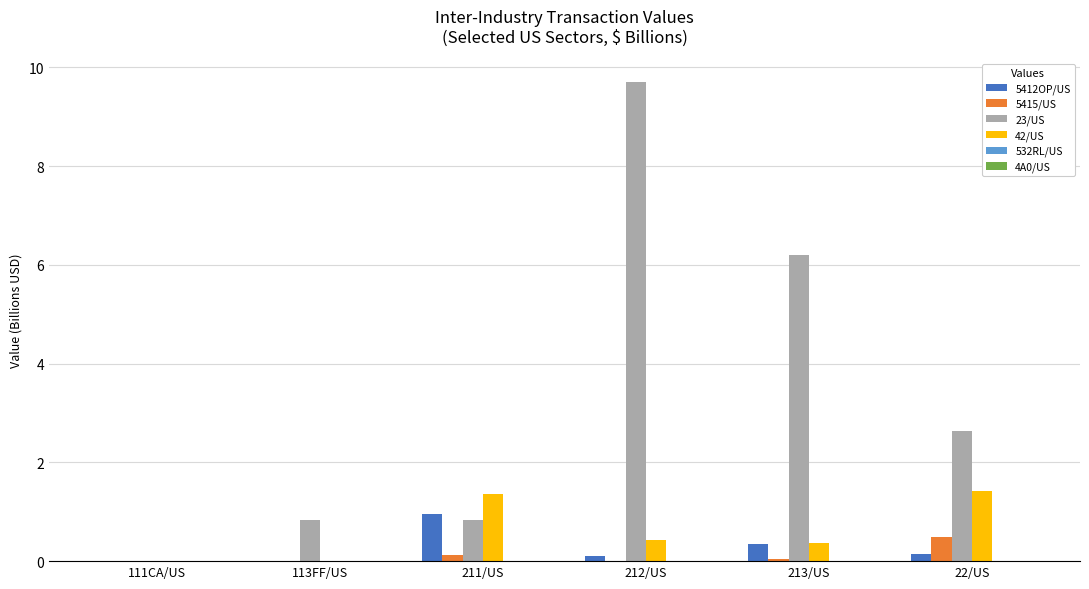

At which category is the sum across all series the highest?

212/US